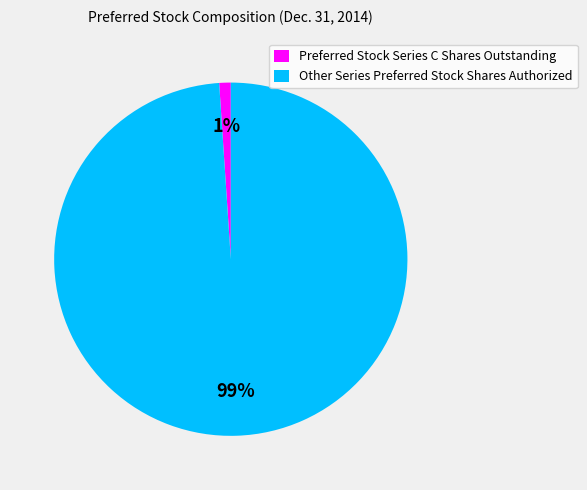

What is the smallest slice in the pie chart?

Preferred Stock Series C Shares Outstanding